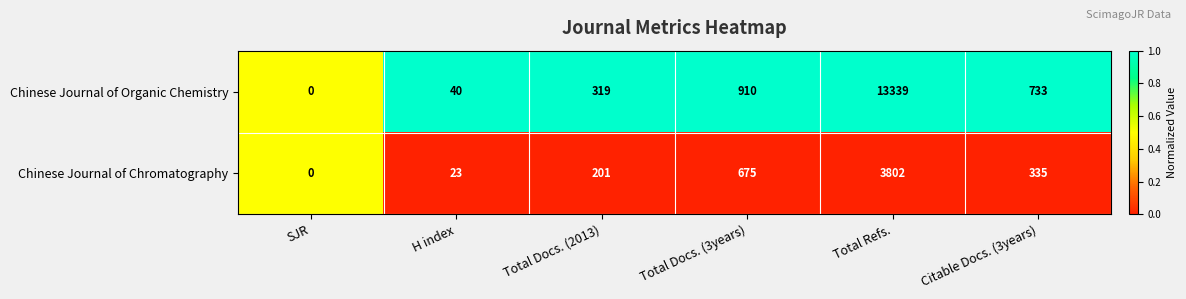

What value does the Chinese Journal of Chromatography series have at Total Refs., to the nearest 100?

3800